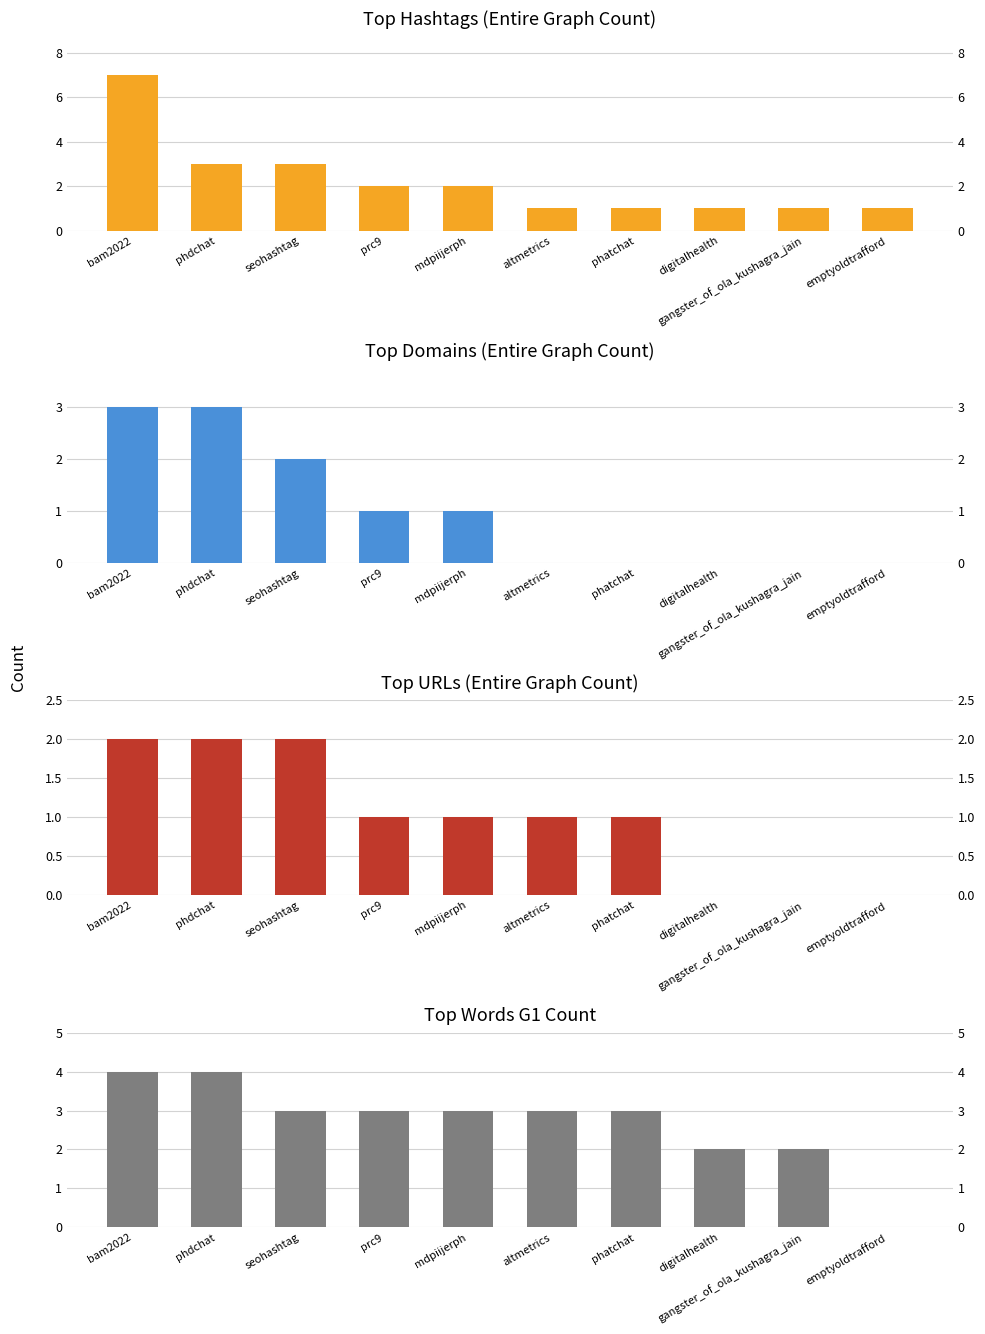

At how many categories does at least one series exceed 3?

2